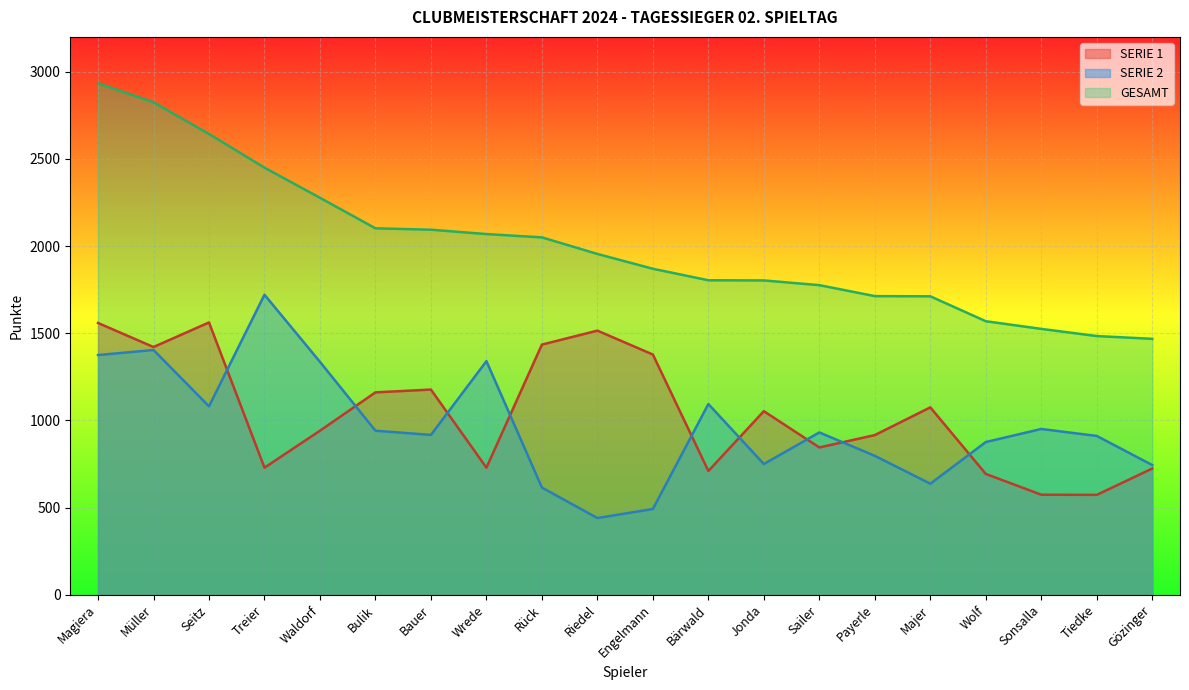

What is the difference between the maximum and minimum values in the SERIE 2 series?

1281